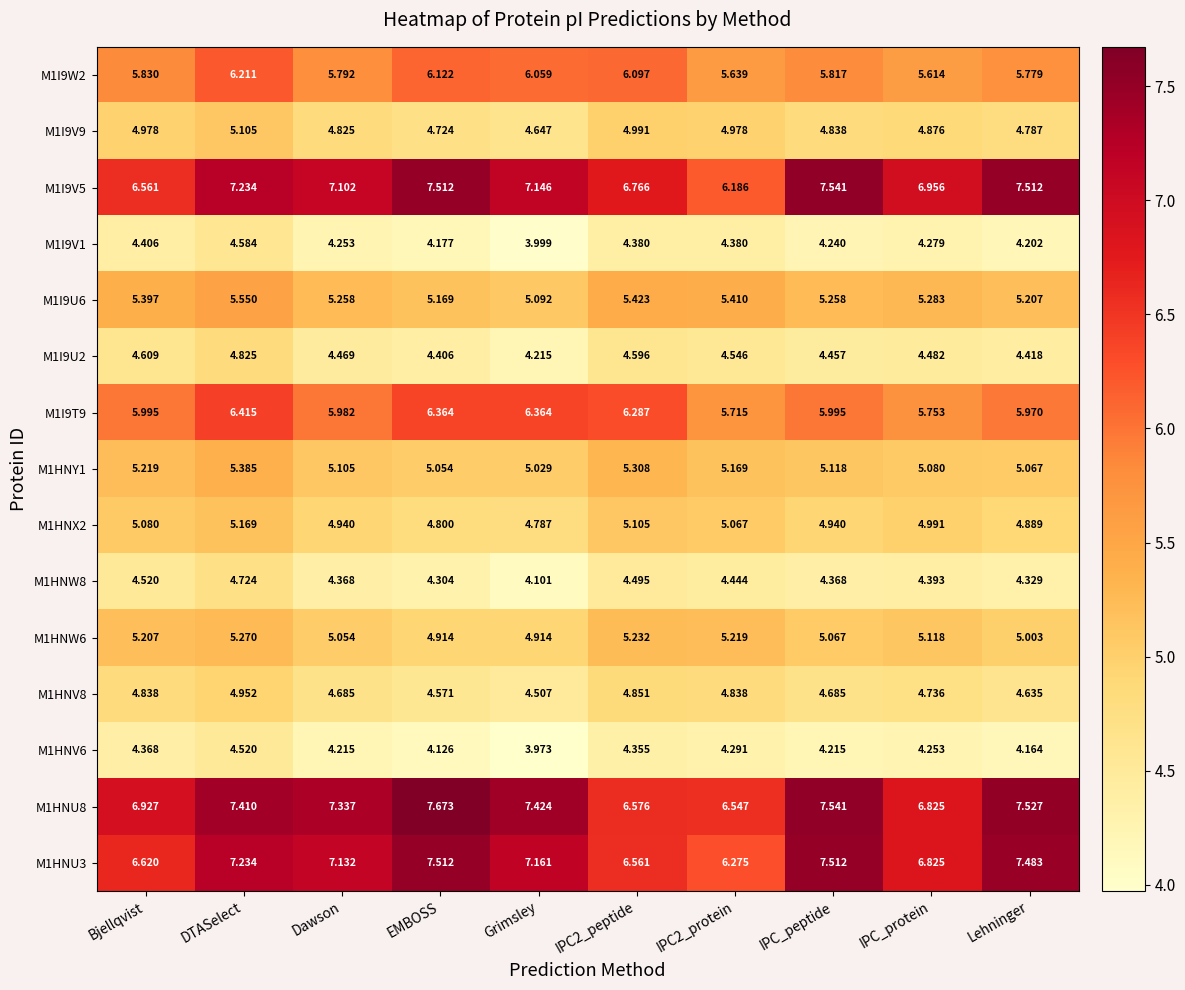

Where is M1I9U6 nearest to the value 5?

Grimsley